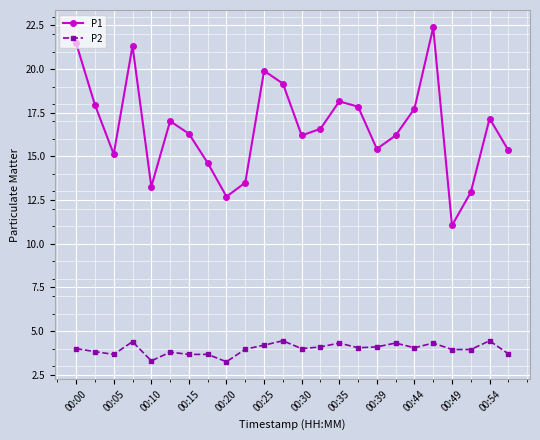

How many interior local valleys does the P1 series have?

6